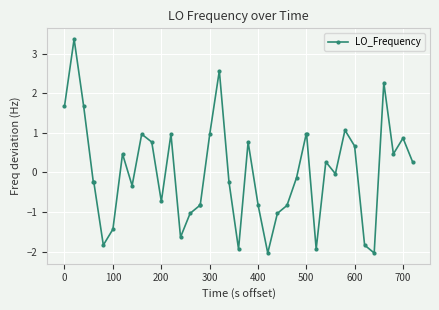

What is the greatest value displayed?

3.4